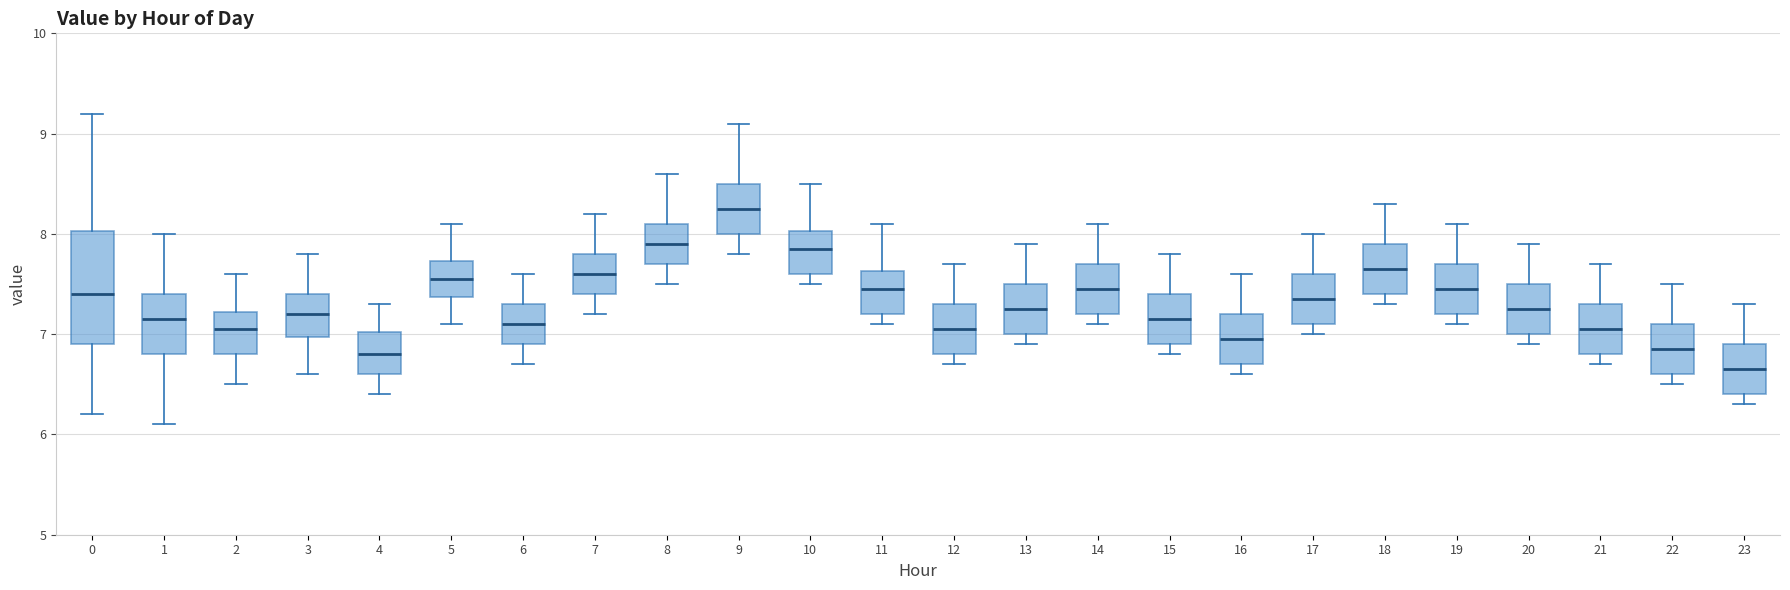

Reading left to right, read every box against the y-axis: the position of its median line, the range the box covers, and the ends of its whiskers. The values are not printed on the chart, so give them approximately, as read against the axis.

0: median 7.4, box 6.9 to 8.0, whiskers 6.2 to 9.2
1: median 7.2, box 6.8 to 7.4, whiskers 6.1 to 8.0
2: median 7.1, box 6.8 to 7.2, whiskers 6.5 to 7.6
3: median 7.2, box 7.0 to 7.4, whiskers 6.6 to 7.8
4: median 6.8, box 6.6 to 7.0, whiskers 6.4 to 7.3
5: median 7.6, box 7.4 to 7.7, whiskers 7.1 to 8.1
6: median 7.1, box 6.9 to 7.3, whiskers 6.7 to 7.6
7: median 7.6, box 7.4 to 7.8, whiskers 7.2 to 8.2
8: median 7.9, box 7.7 to 8.1, whiskers 7.5 to 8.6
9: median 8.3, box 8.0 to 8.5, whiskers 7.8 to 9.1
10: median 7.9, box 7.6 to 8.0, whiskers 7.5 to 8.5
11: median 7.5, box 7.2 to 7.6, whiskers 7.1 to 8.1
12: median 7.1, box 6.8 to 7.3, whiskers 6.7 to 7.7
13: median 7.3, box 7.0 to 7.5, whiskers 6.9 to 7.9
14: median 7.5, box 7.2 to 7.7, whiskers 7.1 to 8.1
15: median 7.2, box 6.9 to 7.4, whiskers 6.8 to 7.8
16: median 7.0, box 6.7 to 7.2, whiskers 6.6 to 7.6
17: median 7.4, box 7.1 to 7.6, whiskers 7.0 to 8.0
18: median 7.7, box 7.4 to 7.9, whiskers 7.3 to 8.3
19: median 7.5, box 7.2 to 7.7, whiskers 7.1 to 8.1
20: median 7.3, box 7.0 to 7.5, whiskers 6.9 to 7.9
21: median 7.1, box 6.8 to 7.3, whiskers 6.7 to 7.7
22: median 6.9, box 6.6 to 7.1, whiskers 6.5 to 7.5
23: median 6.7, box 6.4 to 6.9, whiskers 6.3 to 7.3